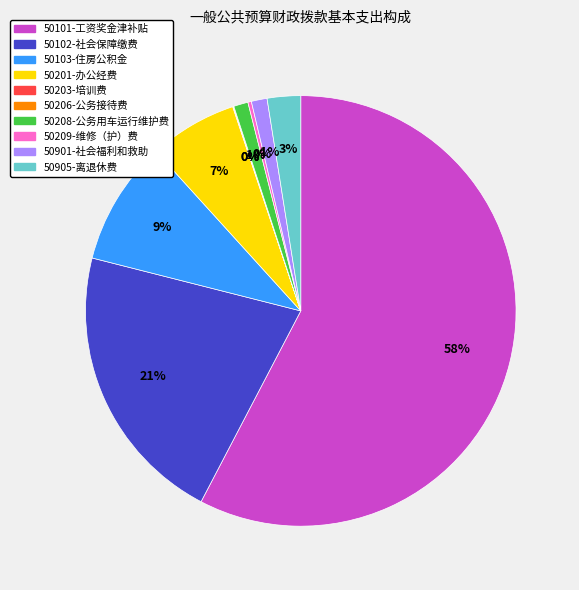

Does 50101-工资奖金津补贴 represent more than half of the total?

Yes